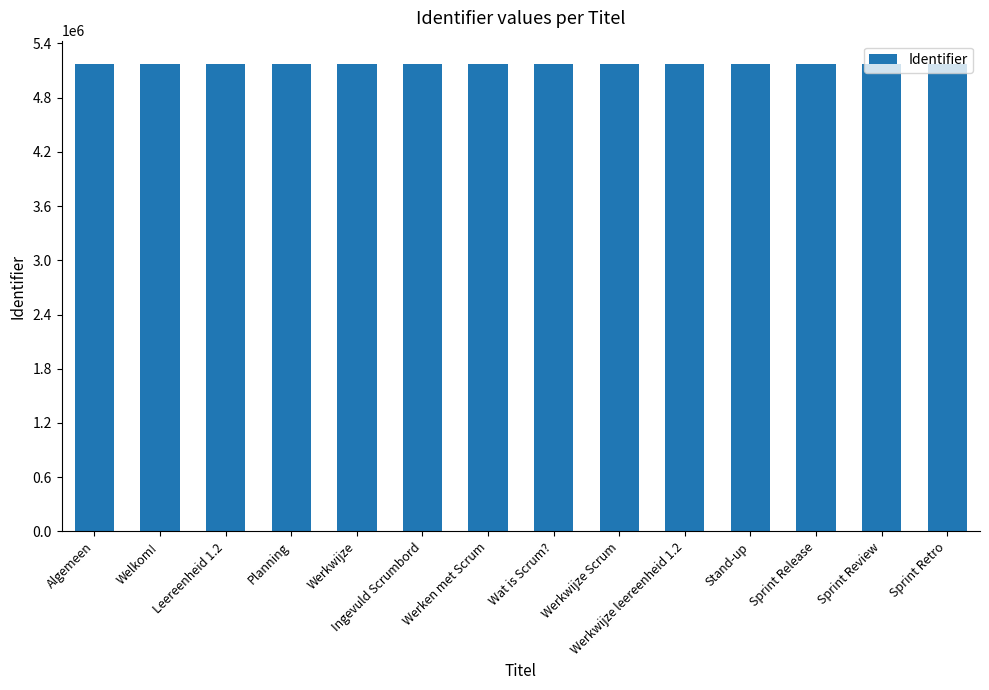

What is the average value?

5170231